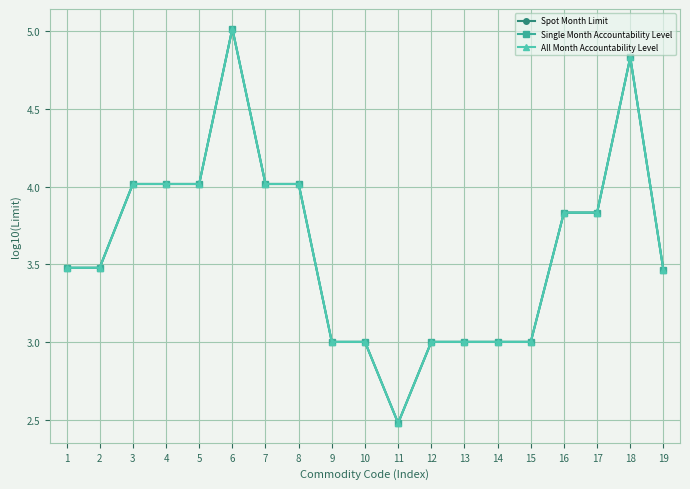

In Single Month Accountability Level, how many points are higher than both neighbors (excluding endpoints)?

2